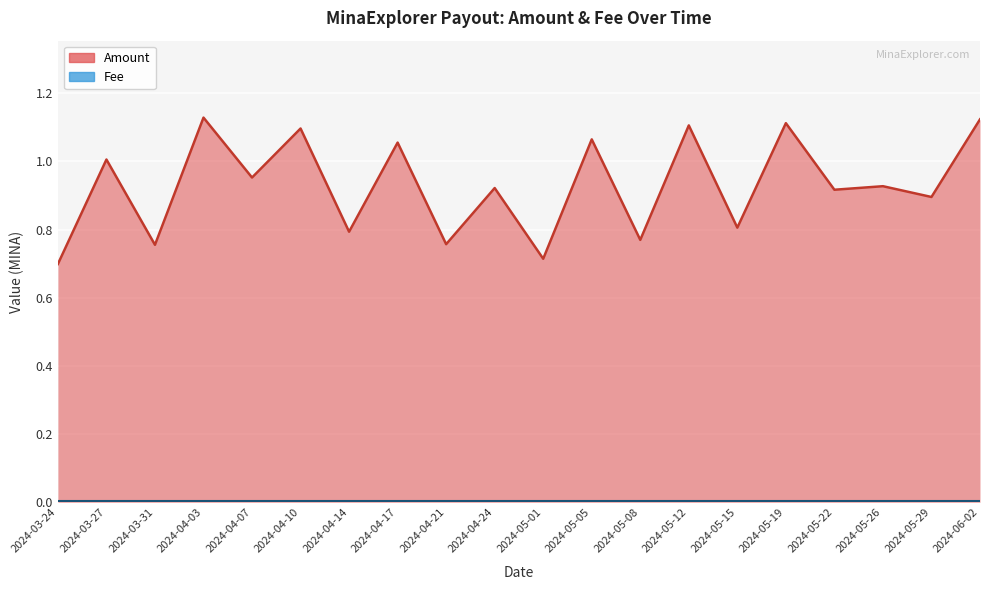

What position from the right is 2024-04-03?

17